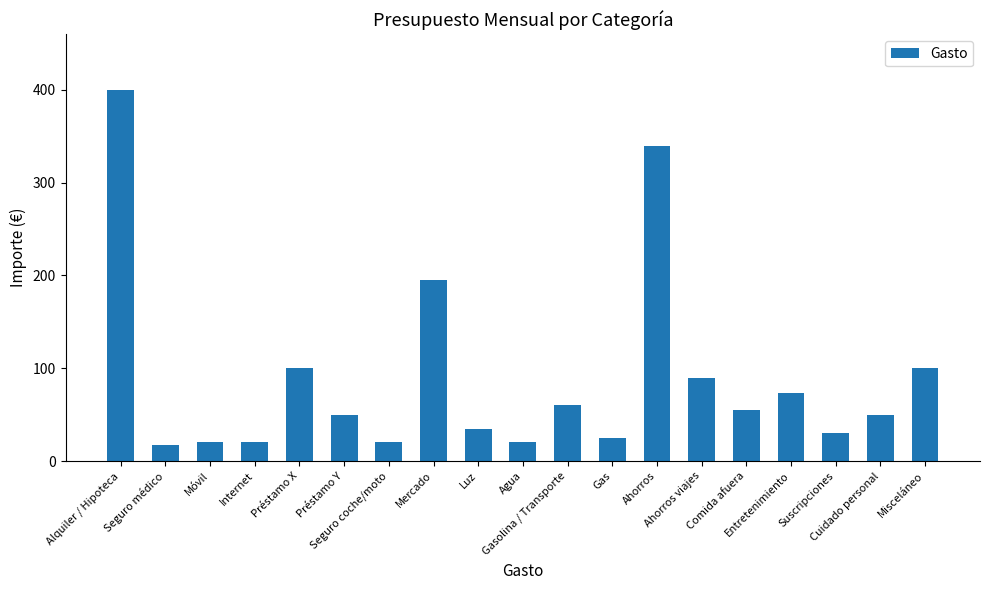

What is the sum of all values?

1700